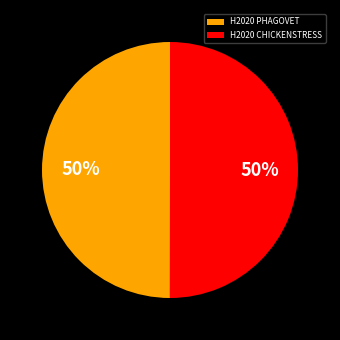

True or false: H2020 PHAGOVET accounts for 56% of the total.

False